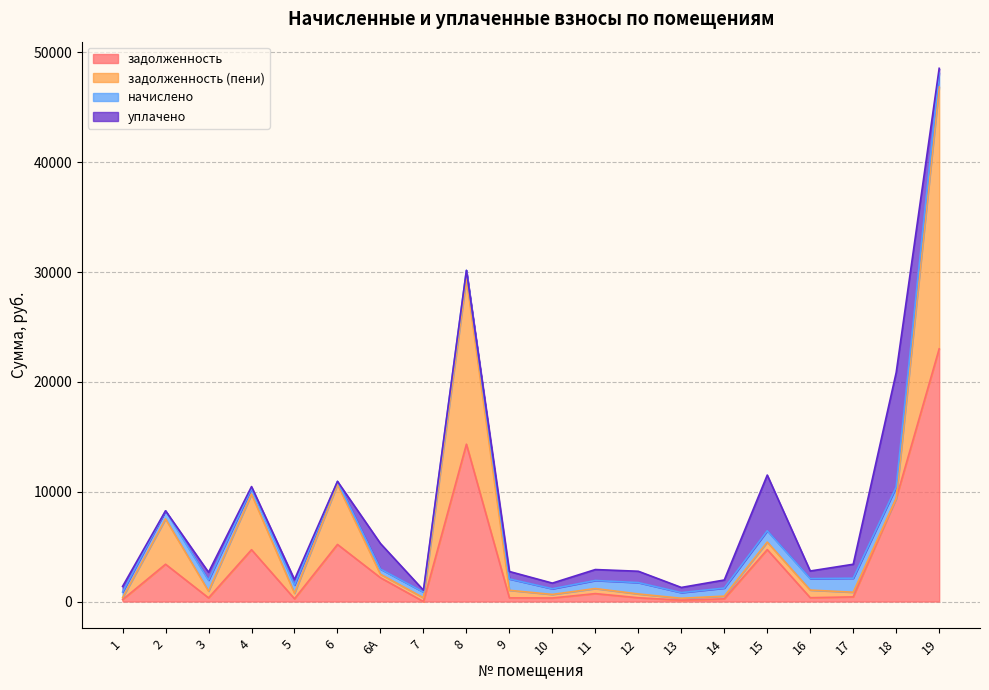

The value of задолженность at 3 is 69.0. True or false?

False